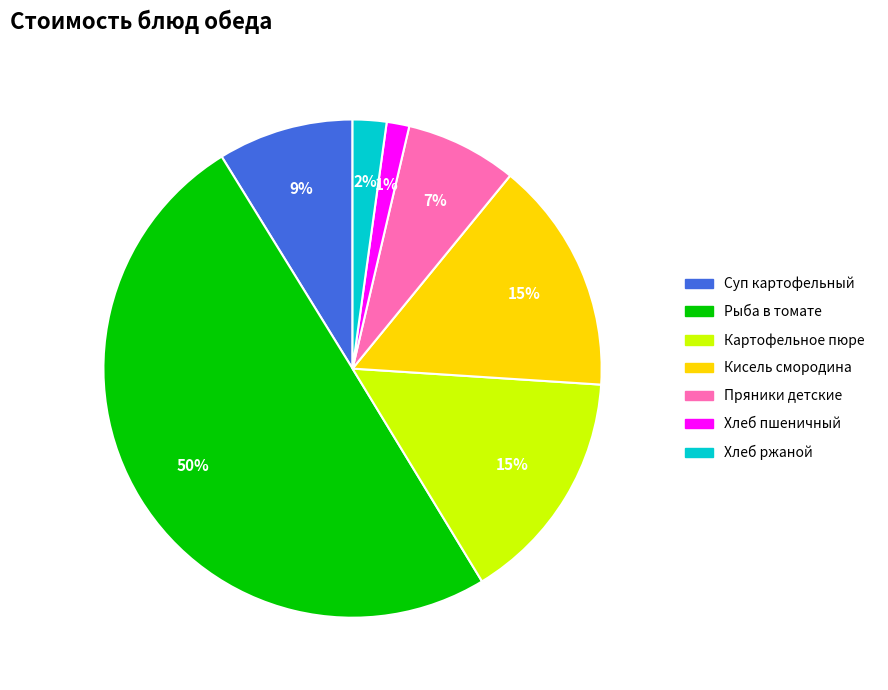

Is it true that Хлеб пшеничный is 11% of the pie?

False